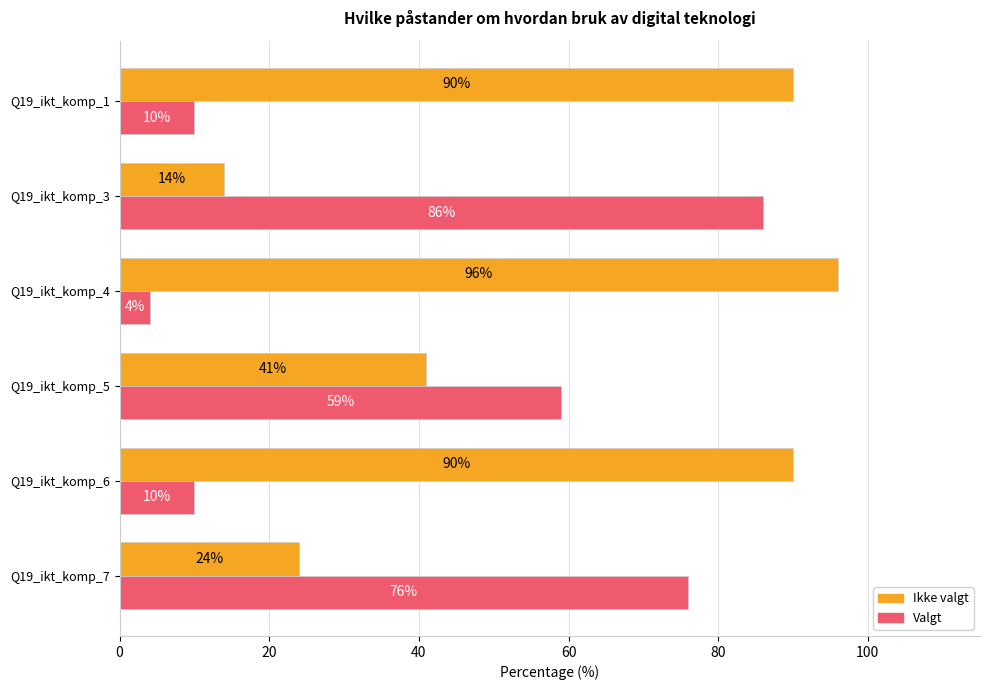

True or false: Ikke valgt has a value of 14 at Q19_ikt_komp_3.

True